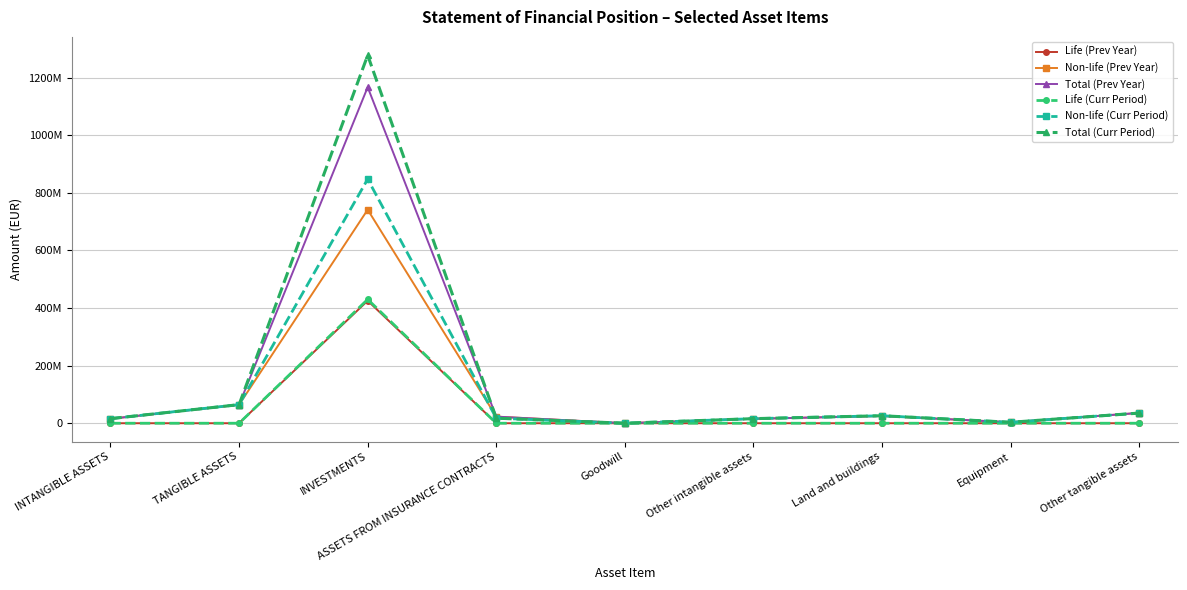

True or false: Non-life (Curr Period) and Total (Prev Year) cross at least once.

True